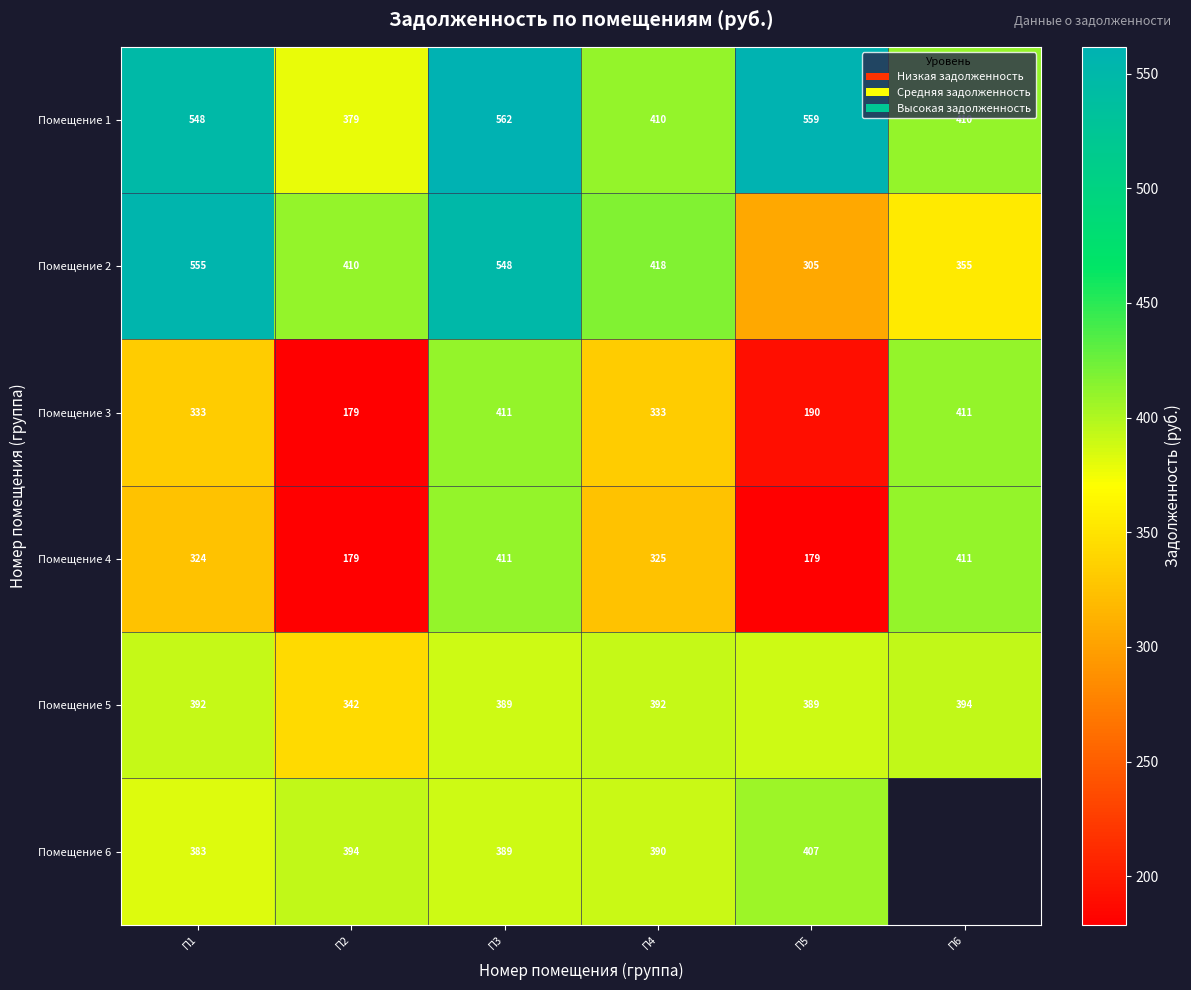

The Помещение 6 series shows 226.0 at П3. True or false?

False